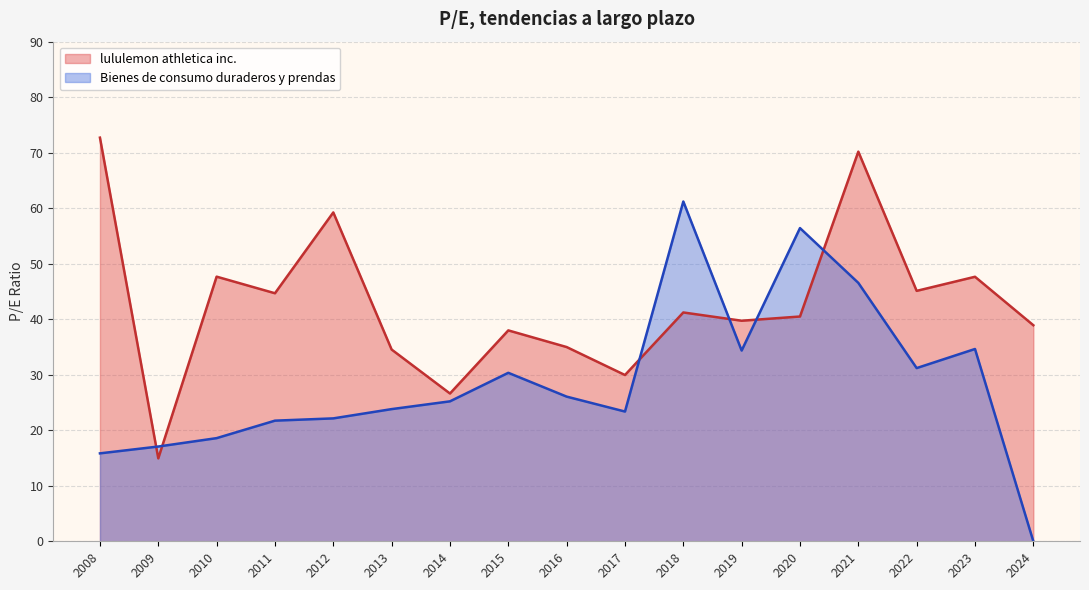

What is the difference between the maximum and second lowest values in the lululemon athletica inc. series?

46.1